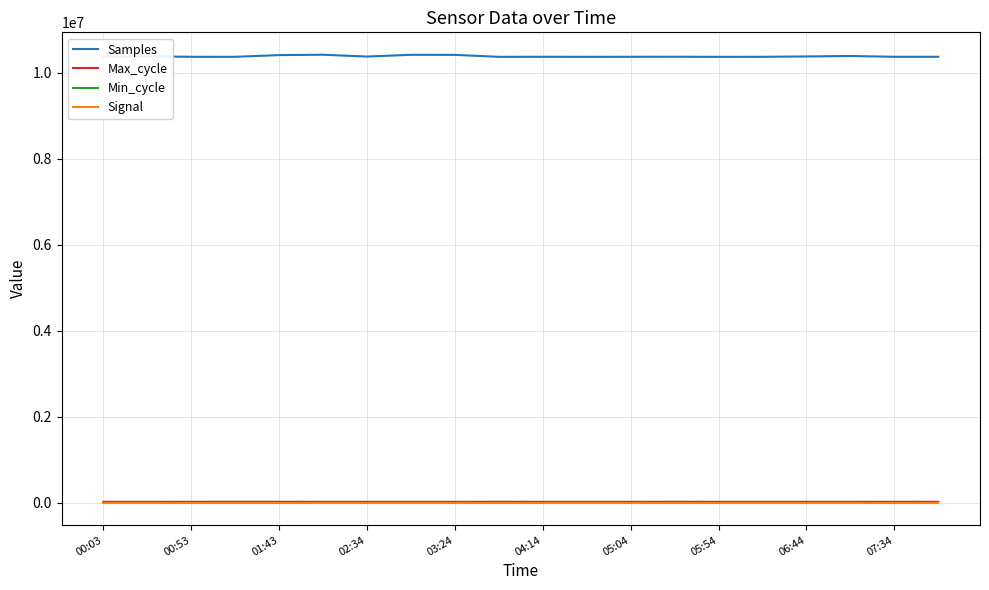

True or false: Min_cycle and Samples cross at least once.

False